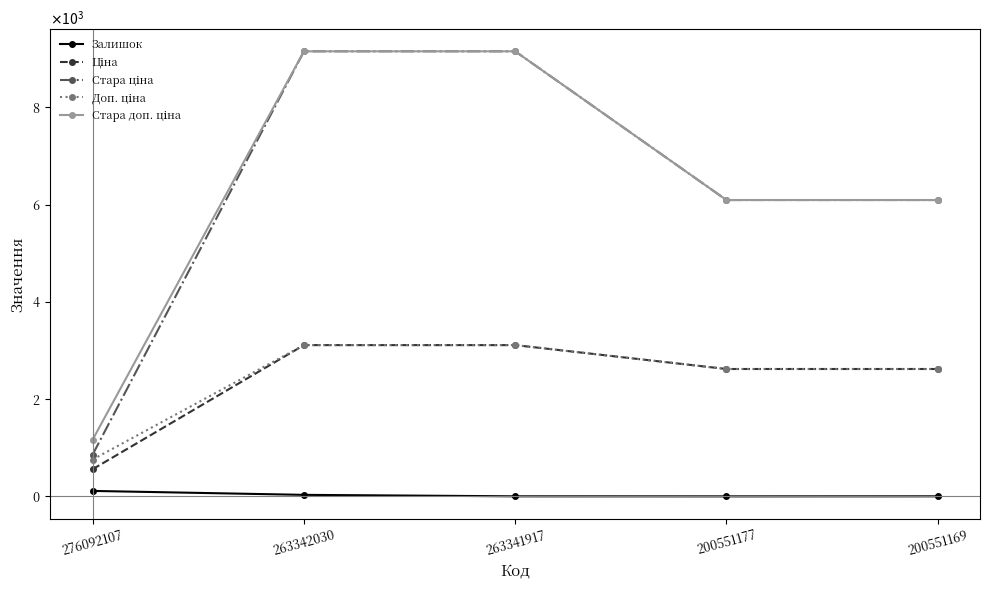

Does the chart have visible grid lines?

No